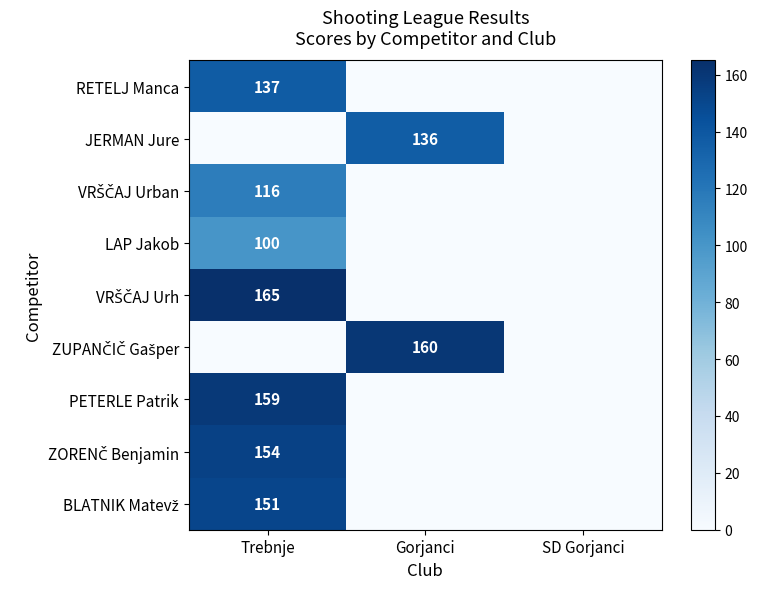

How many categories are shown in the chart?

3